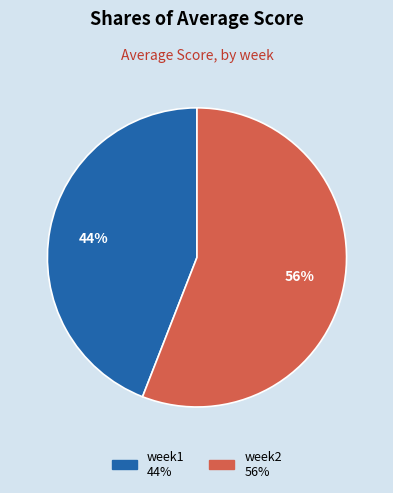

What is the majority slice?

week2